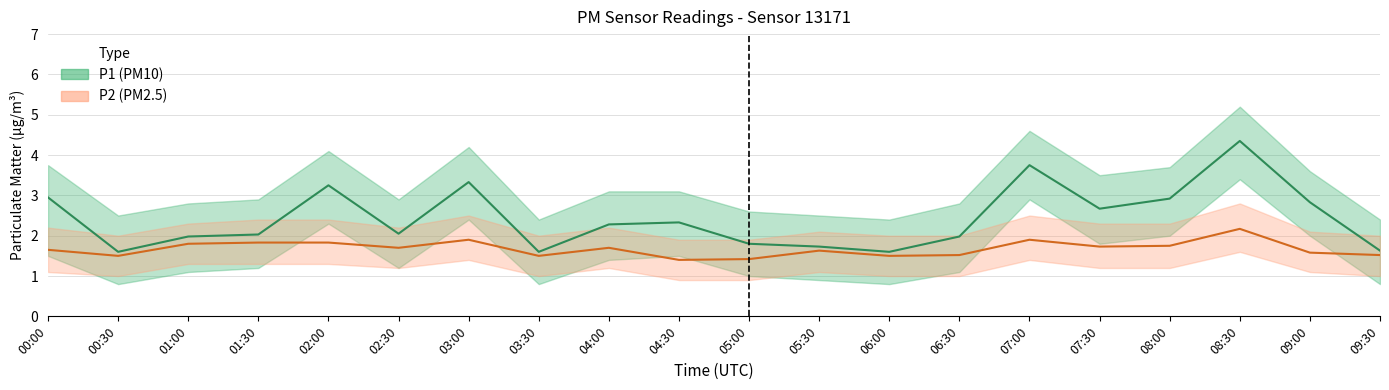

What is the greatest value displayed?

5.2